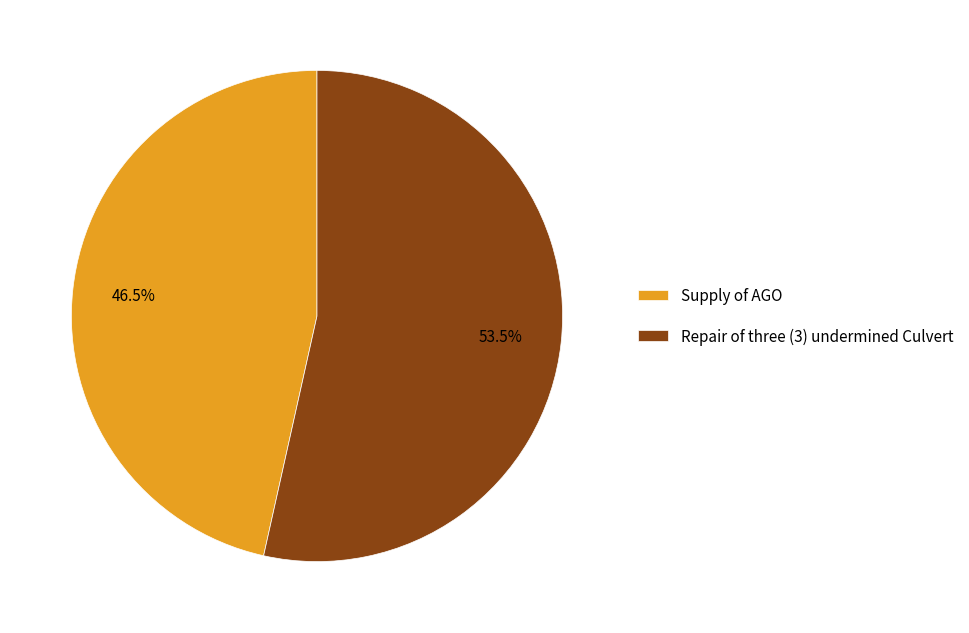

Which has a higher value, Repair of three (3) undermined Culvert or Supply of AGO?

Repair of three (3) undermined Culvert